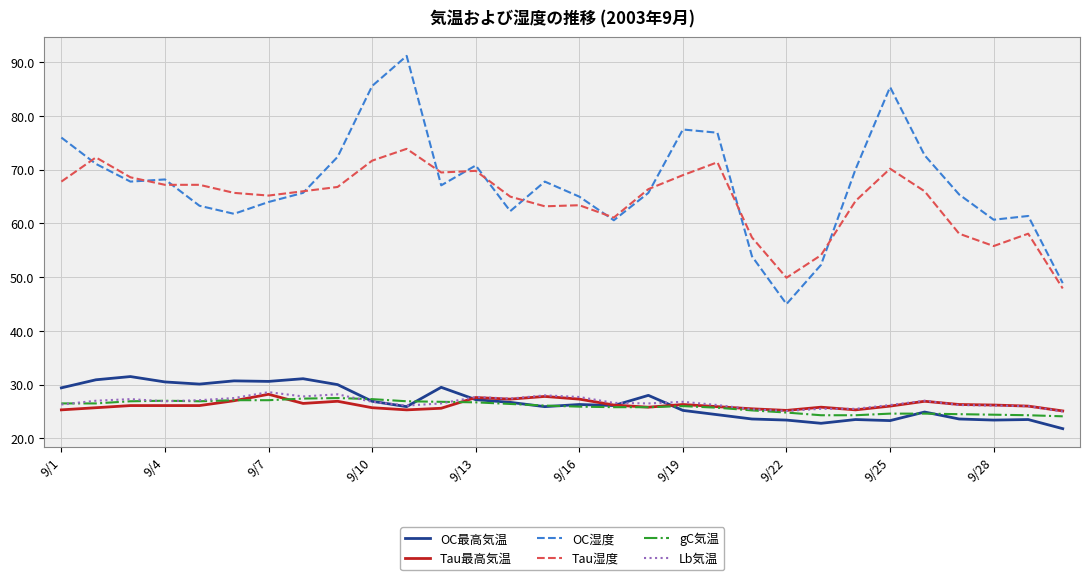

True or false: Lb気温 and Tau湿度 intersect in this chart.

False